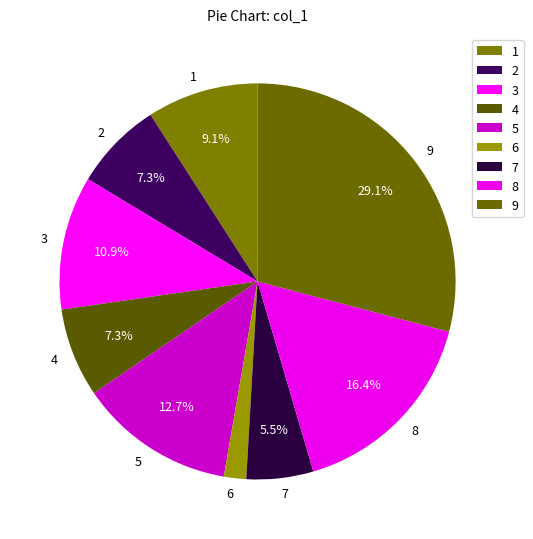

To the nearest percent, what portion does 9 represent?

29%